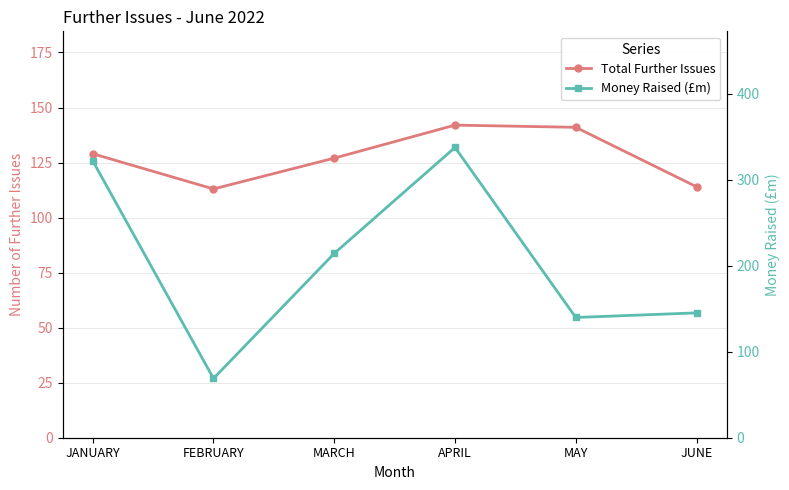

What is the spread (max minus min) of values at JUNE?

31.2